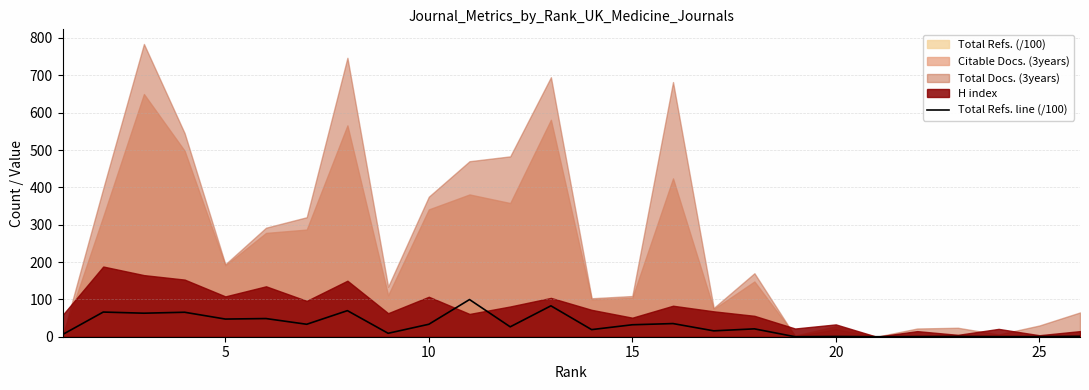

Which label corresponds to the smallest value in the chart?

25